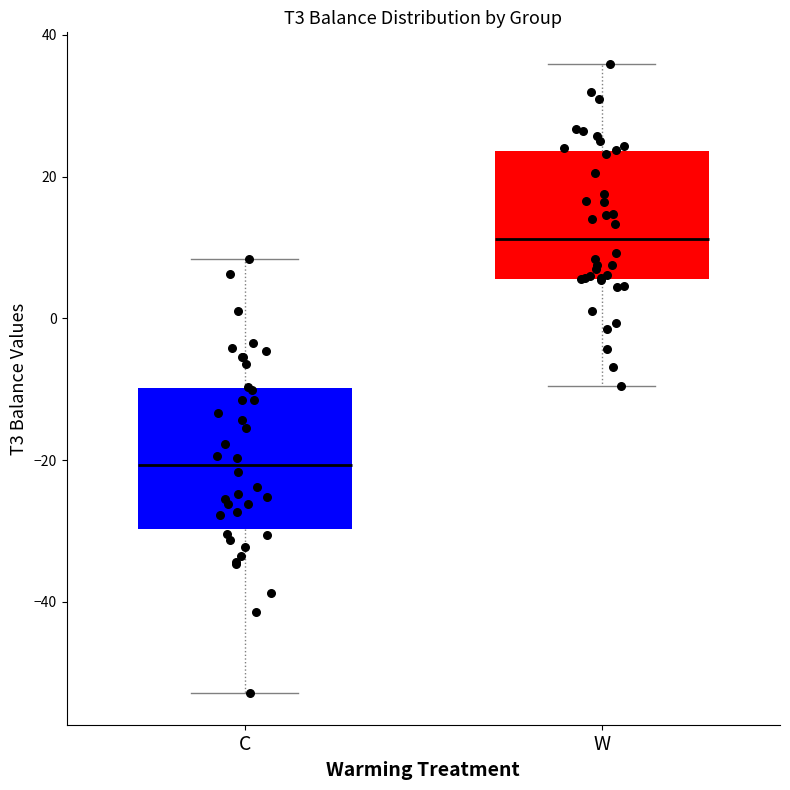

Reading left to right, transcribe this box plot: for each box, give where its median line is, the range the box spans, and where its two whiskers end, as read against the y-axis. The values are not printed on the chart, so give them approximately, as read against the axis.

C: median -20, box -30 to -10, whiskers -52 to 8
W: median 12, box 6 to 24, whiskers -10 to 36